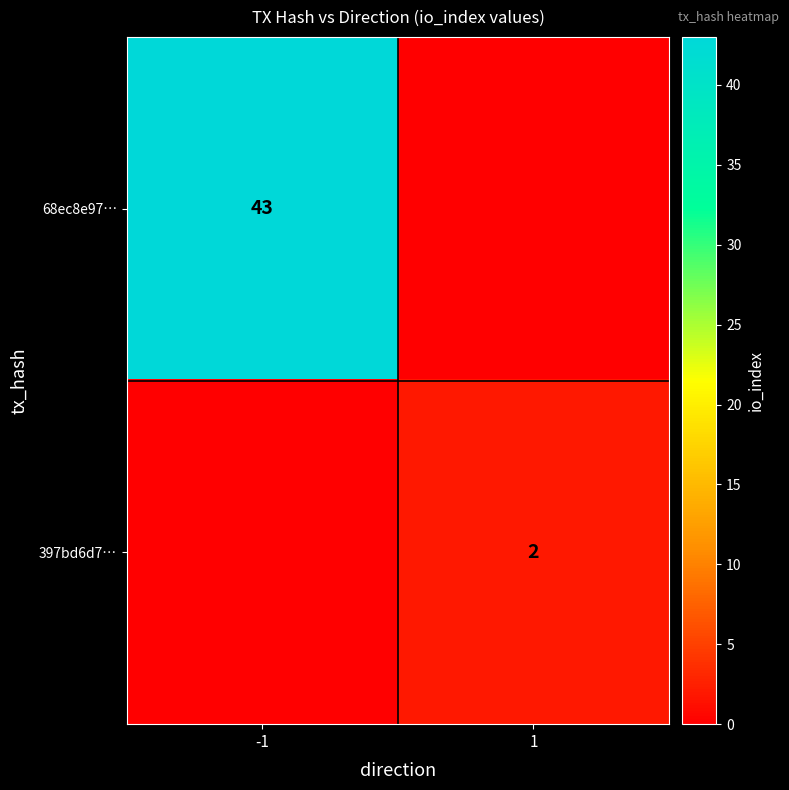

What is the spread (max minus min) of values at -1?

43